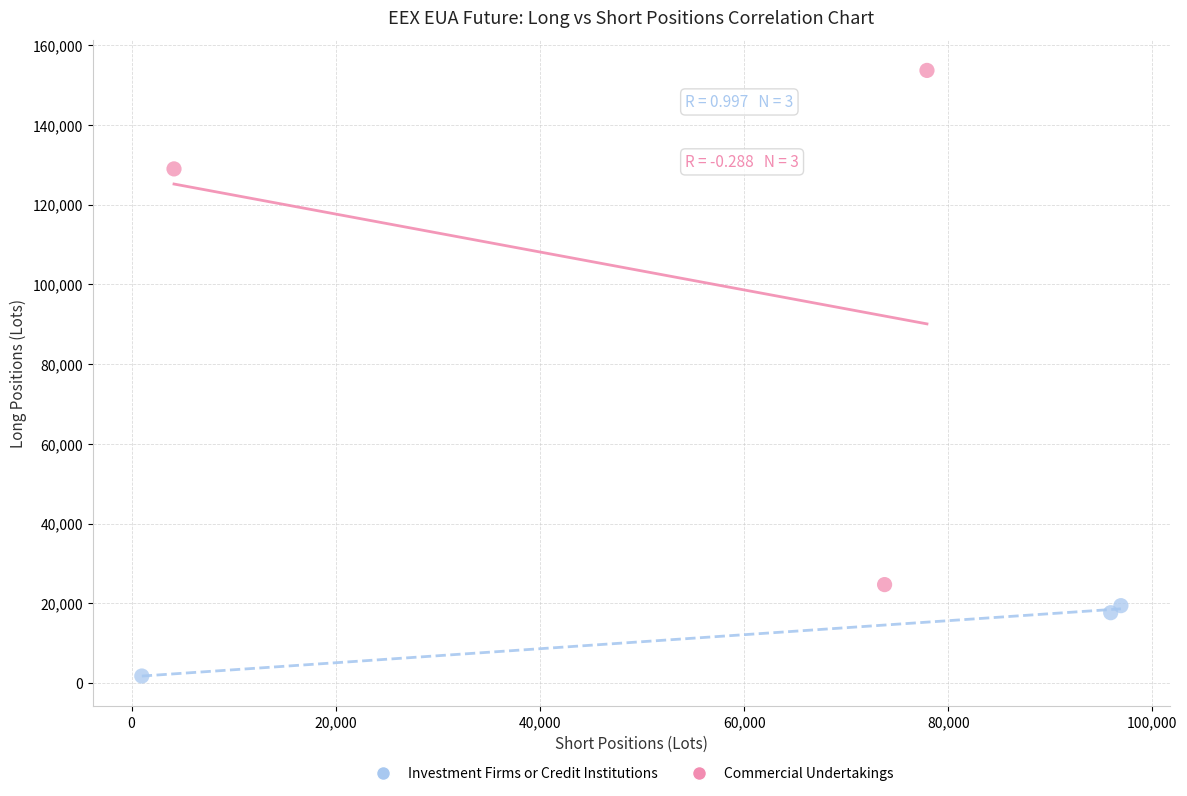

Which series has the largest Y range (max minus min)?

Commercial Undertakings